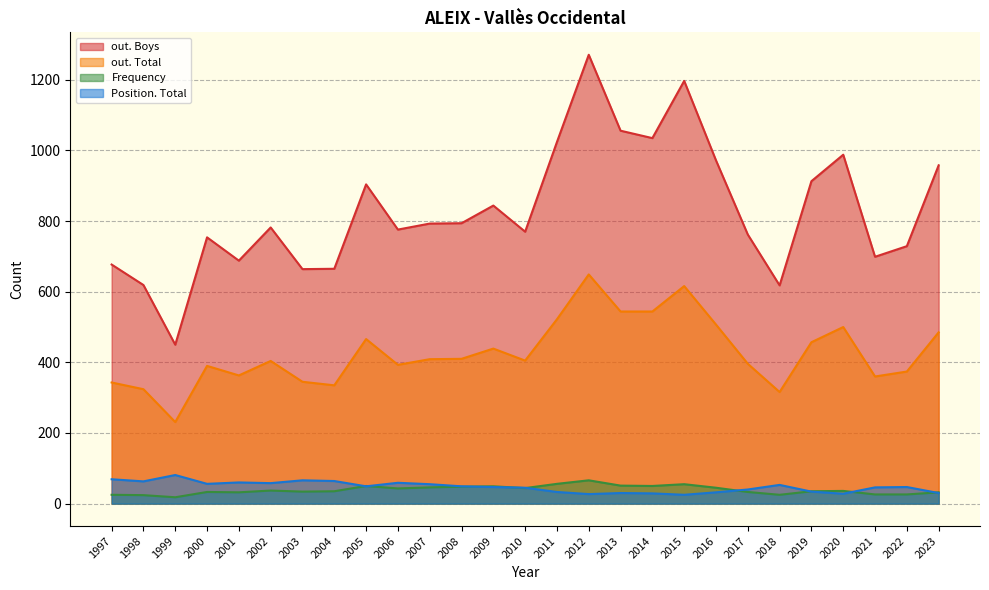

At how many categories does at least one series exceed 749?

18